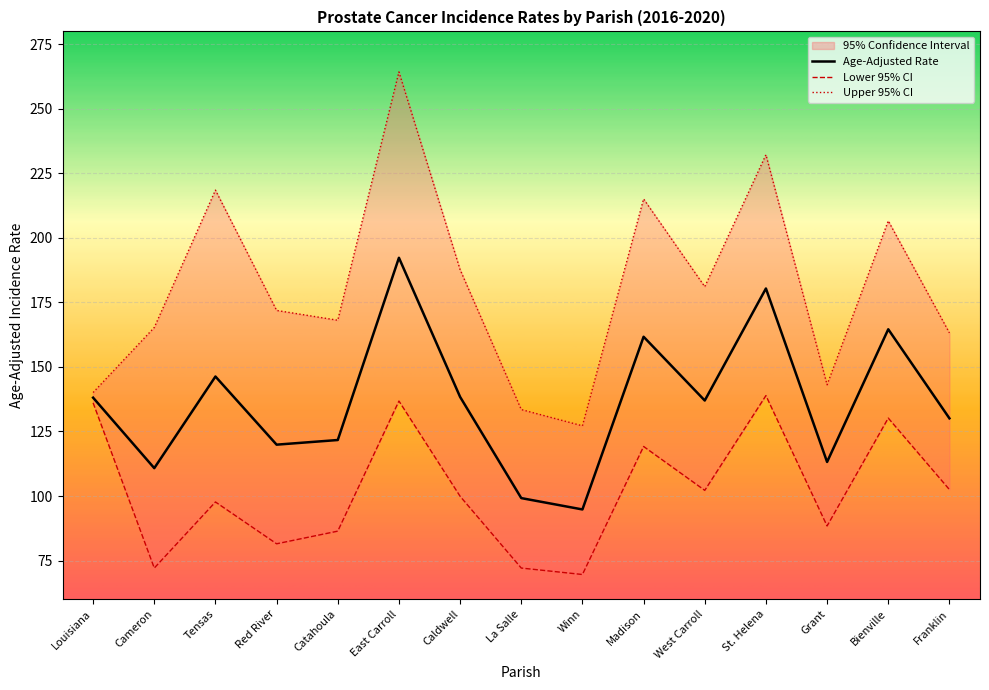

Which series has the largest range (max minus min)?

Upper 95% CI